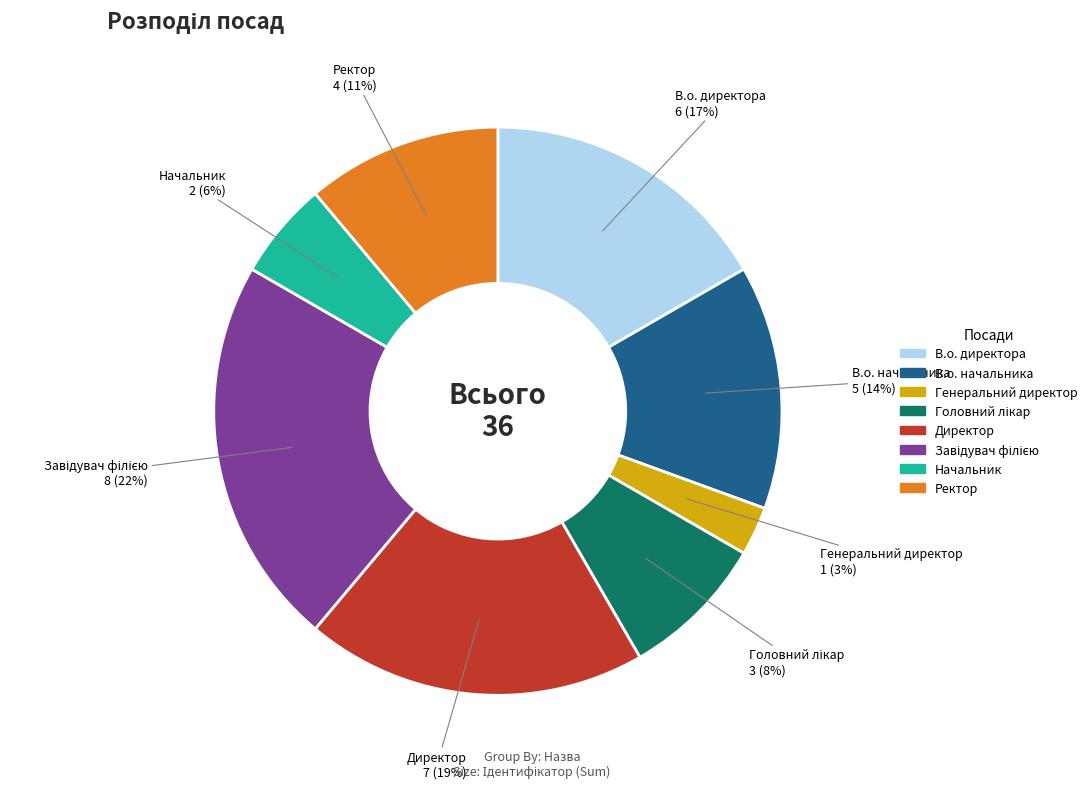

Is it true that Директор is 6% of the pie?

False